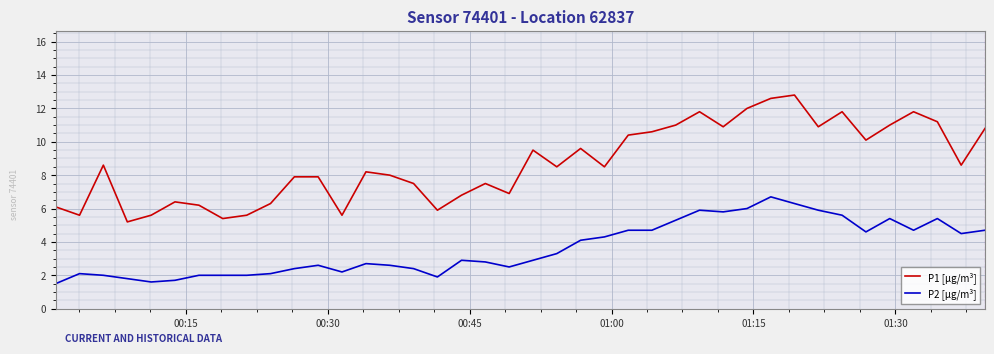

What are all the series names shown in the legend?

P1 [µg/m³], P2 [µg/m³]